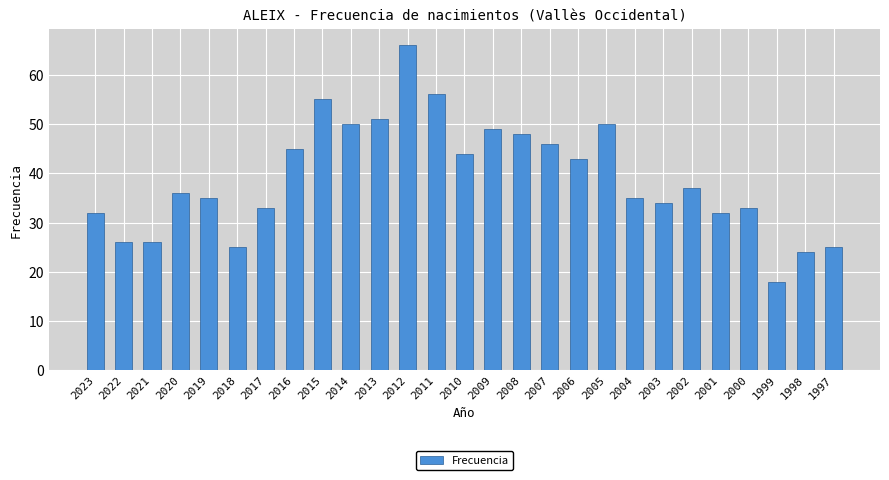

What is the maximum value shown in the chart?

66